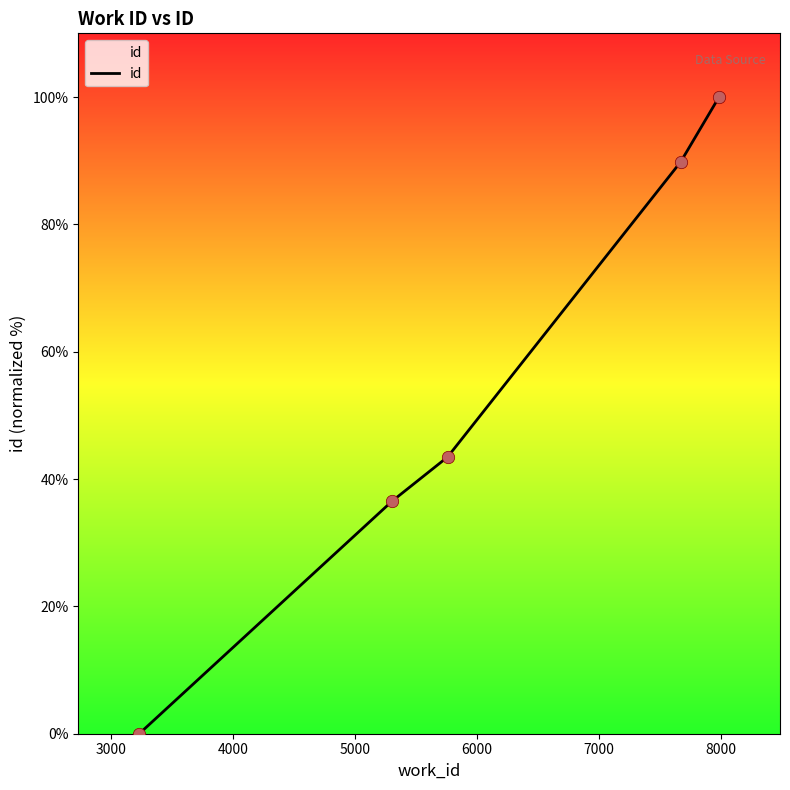

What is the average value?

54.0